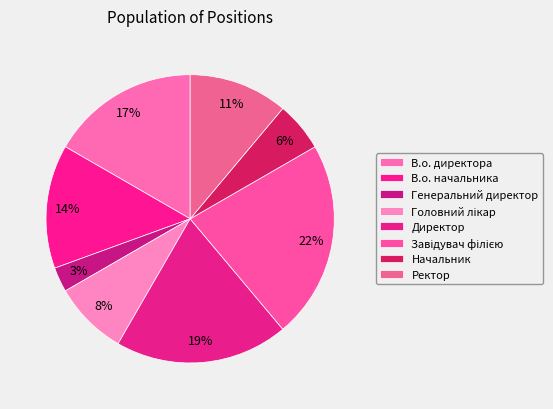

To the nearest percent, what is the combined percentage of В.о. начальника and Генеральний директор?

17%